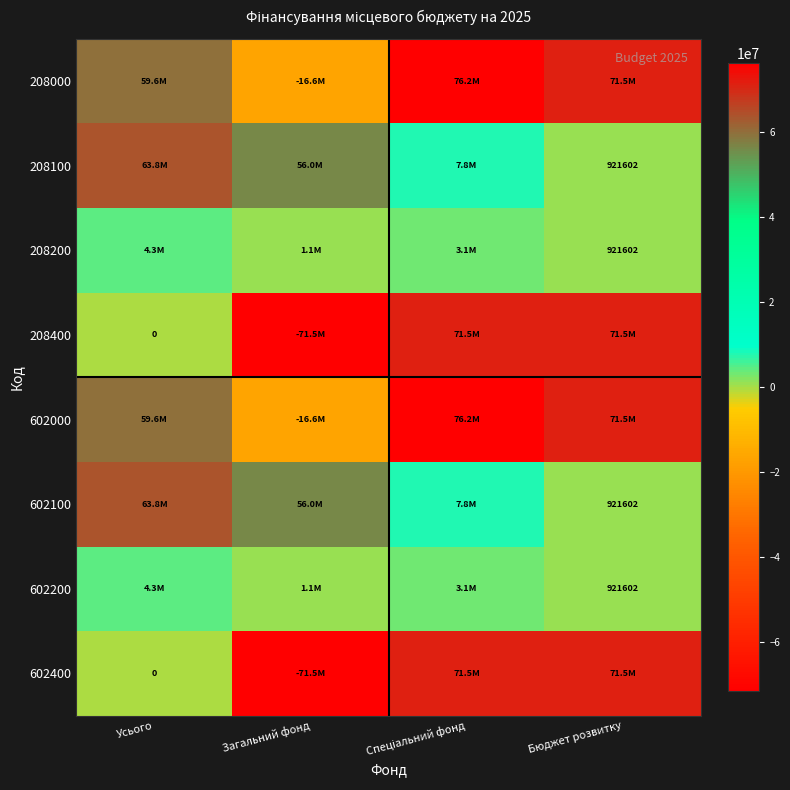

What is the average value of the 208400 series?

17881384.0